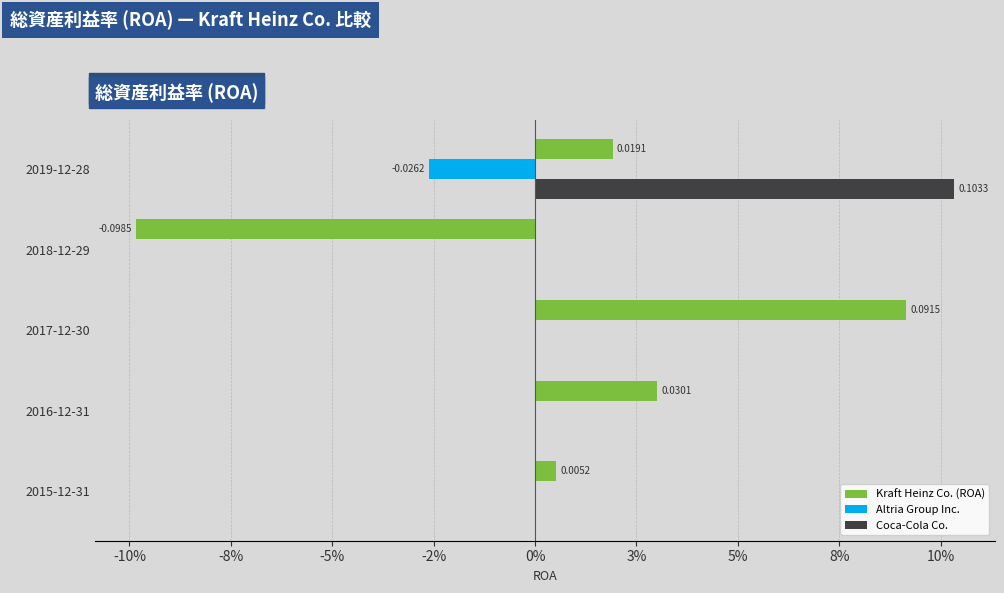

What are all the series names shown in the legend?

Kraft Heinz Co. (ROA), Altria Group Inc., Coca-Cola Co.